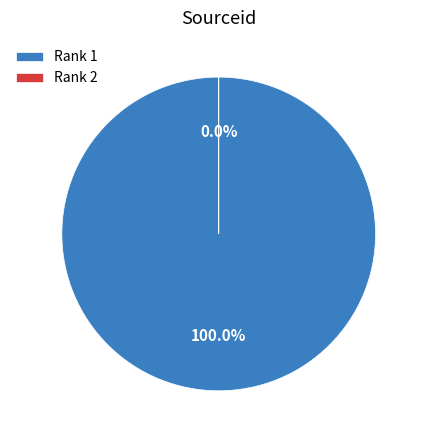

How many segments does this pie chart have?

2